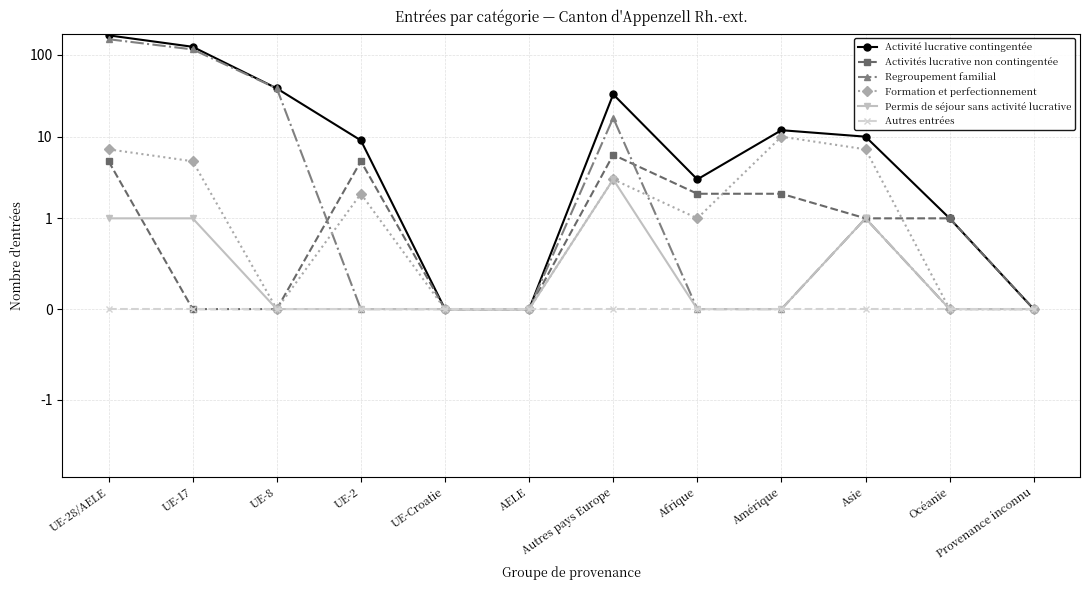

Reading left to right, extract all data points from this chart.

Activité lucrative contingentée: UE-28/AELE=174	UE-17=126	UE-8=39	UE-2=9	UE-Croatie=0	AELE=0	Autres pays Europe=33	Afrique=3	Amérique=12	Asie=10	Océanie=1	Provenance inconnu=0
Activités lucrative non contingentée: UE-28/AELE=5	UE-17=0	UE-8=0	UE-2=5	UE-Croatie=0	AELE=0	Autres pays Europe=6	Afrique=2	Amérique=2	Asie=1	Océanie=1	Provenance inconnu=0
Regroupement familial: UE-28/AELE=156	UE-17=117	UE-8=39	UE-2=0	UE-Croatie=0	AELE=0	Autres pays Europe=17	Afrique=0	Amérique=0	Asie=1	Océanie=0	Provenance inconnu=0
Formation et perfectionnement: UE-28/AELE=7	UE-17=5	UE-8=0	UE-2=2	UE-Croatie=0	AELE=0	Autres pays Europe=3	Afrique=1	Amérique=10	Asie=7	Océanie=0	Provenance inconnu=0
Permis de séjour sans activité lucrative: UE-28/AELE=1	UE-17=1	UE-8=0	UE-2=0	UE-Croatie=0	AELE=0	Autres pays Europe=3	Afrique=0	Amérique=0	Asie=1	Océanie=0	Provenance inconnu=0
Autres entrées: UE-28/AELE=0	UE-17=0	UE-8=0	UE-2=0	UE-Croatie=0	AELE=0	Autres pays Europe=0	Afrique=0	Amérique=0	Asie=0	Océanie=0	Provenance inconnu=0